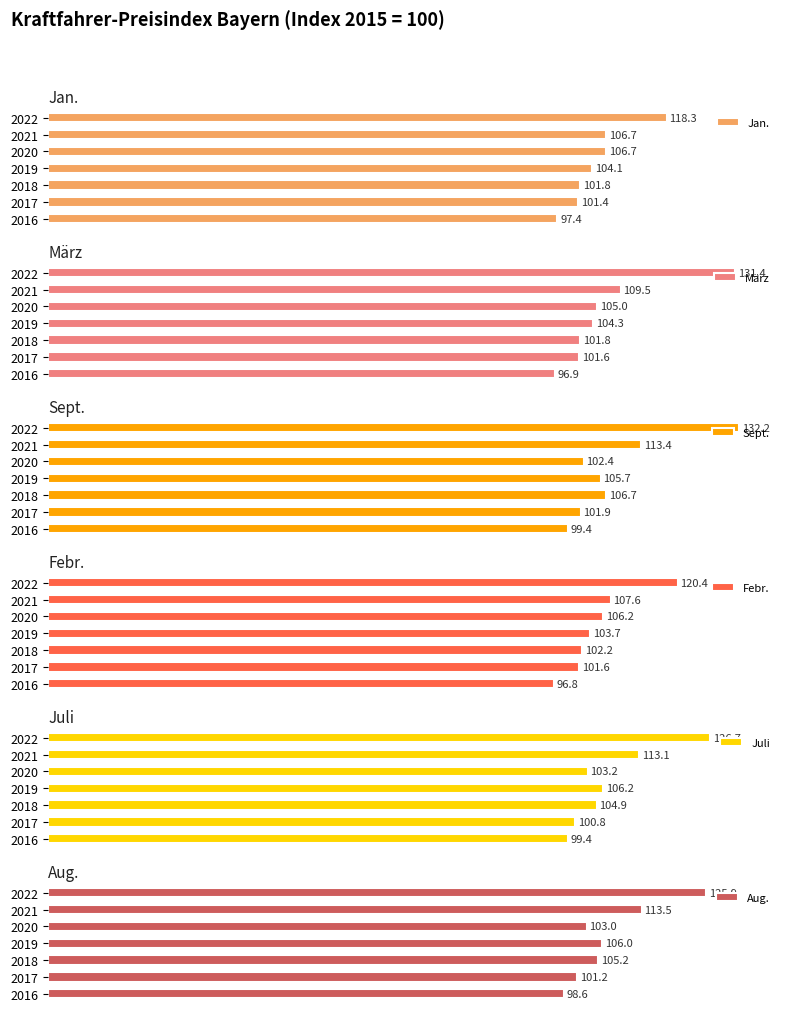

List the labels in order of März value, largest first.

2022, 2021, 2020, 2019, 2018, 2017, 2016